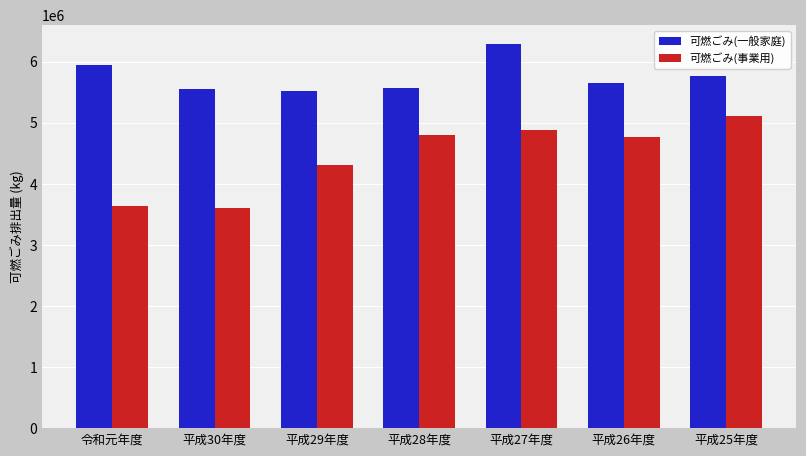

What is the difference between the maximum and minimum values in the 可燃ごみ(事業用) series?

1520040